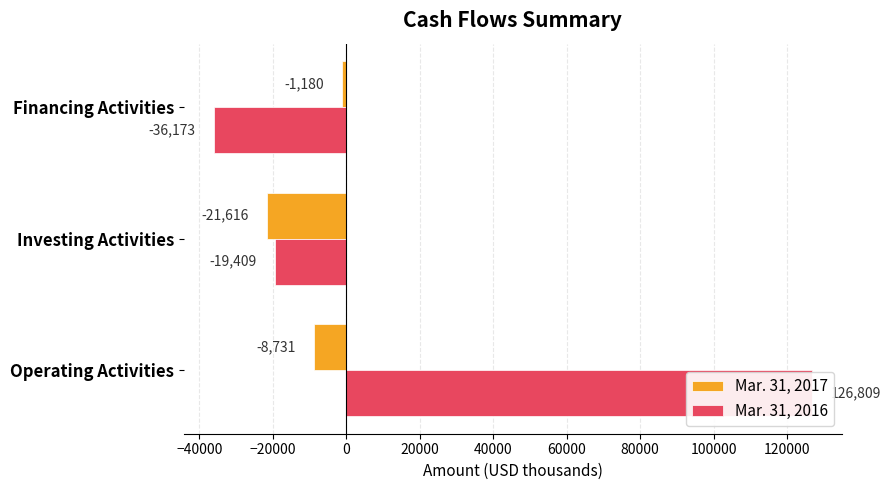

Which series changed the most between Investing Activities and Financing Activities?

Mar. 31, 2017